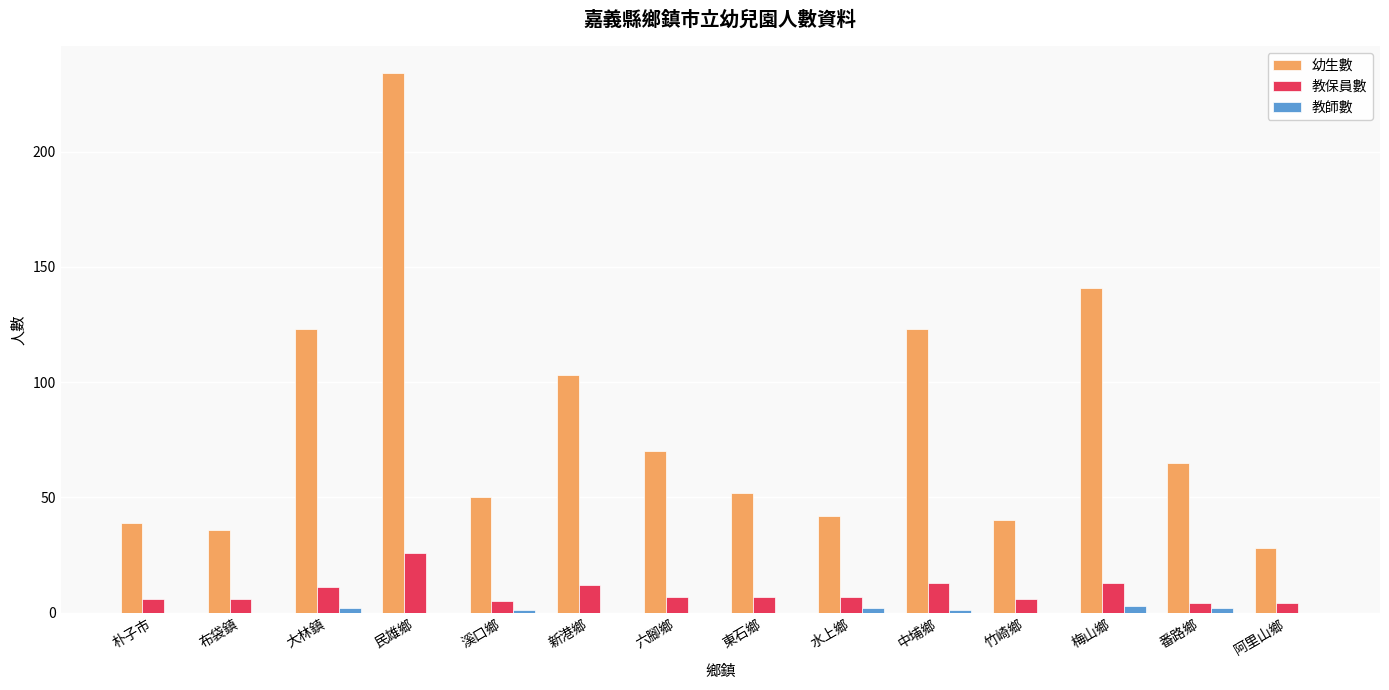

Is the value of 幼生數 at 六腳鄉 greater than the value of 教師數 at 溪口鄉?

Yes